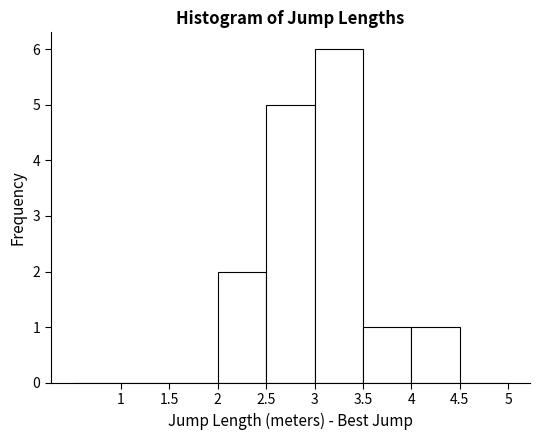

Reading left to right, transcribe this chart: for each bar, give the range it covers on the x-axis and its height. The values are not printed on the chart, so give them approximately, as read against the axis.

0.5 to 1.0: 0
1.0 to 1.5: 0
1.5 to 2.0: 0
2.0 to 2.5: 2
2.5 to 3.0: 5
3.0 to 3.5: 6
3.5 to 4.0: 1
4.0 to 4.5: 1
4.5 to 5.0: 0